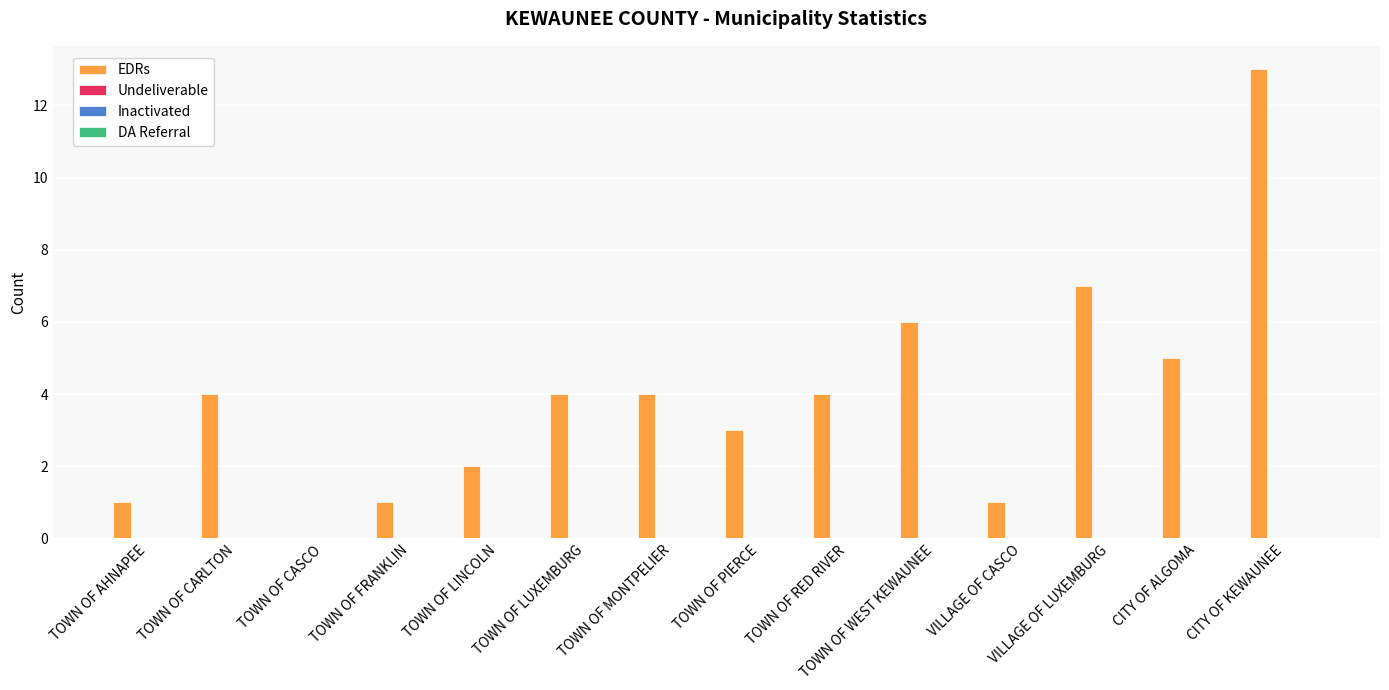

What is the sum of all values?

55